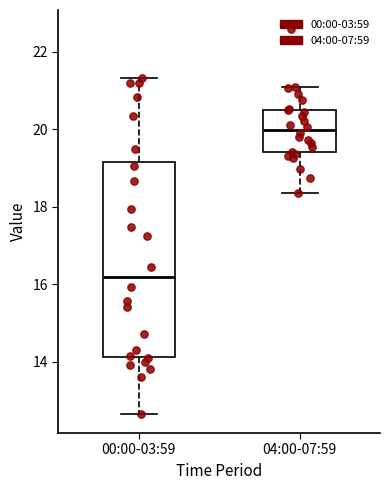

Reading left to right, transcribe this box plot: for each box, give where its median line is, the range the box spans, and where its two whiskers end, as read against the y-axis. The values are not printed on the chart, so give them approximately, as read against the axis.

00:00-03:59: median 16.2, box 14.2 to 19.2, whiskers 12.6 to 21.4
04:00-07:59: median 20.0, box 19.4 to 20.6, whiskers 18.4 to 21.2